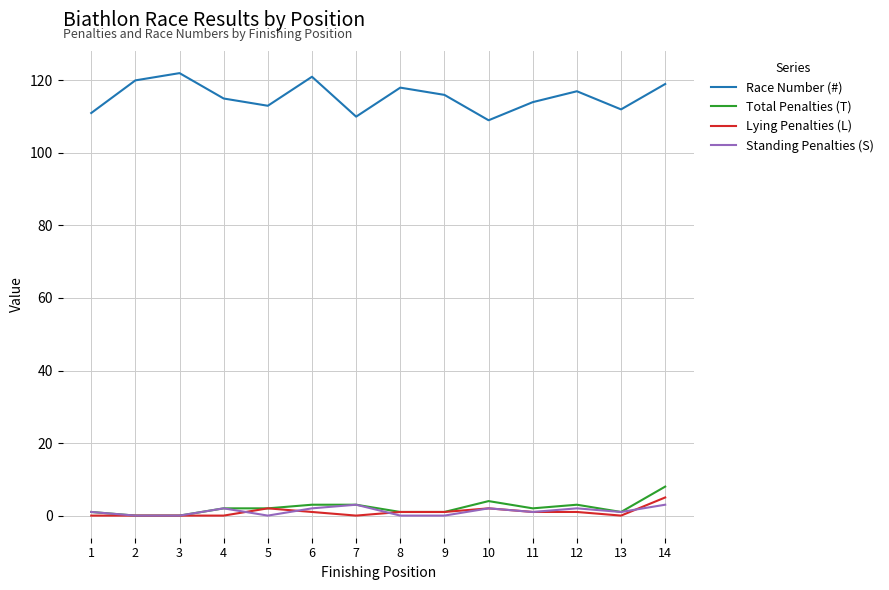

Is this an area chart (filled region under the line)?

No